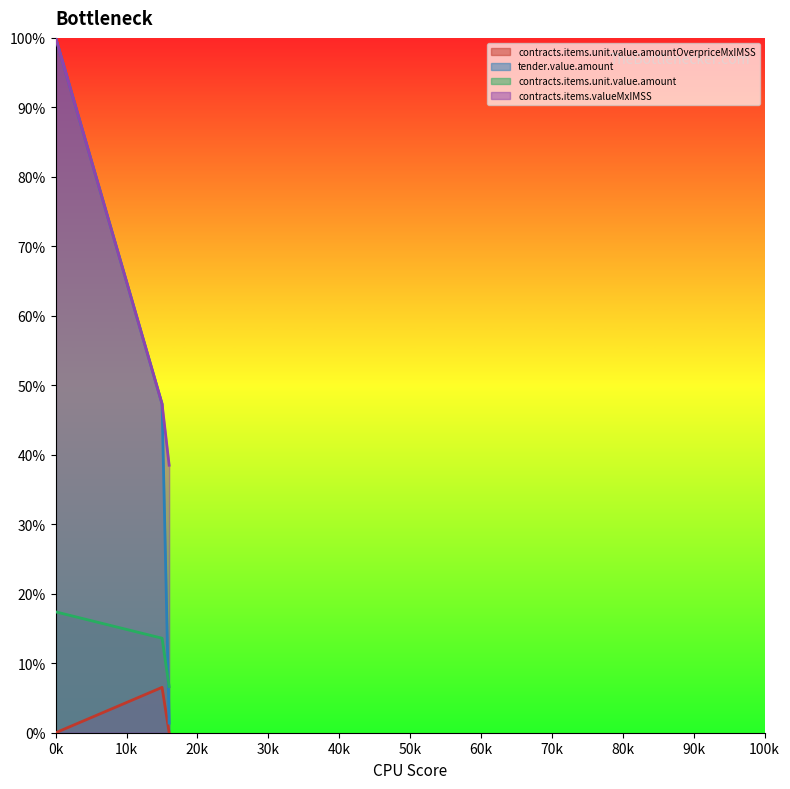

What are all the series names shown in the legend?

contracts.items.unit.value.amountOverpriceMxIMSS, tender.value.amount, contracts.items.unit.value.amount, contracts.items.valueMxIMSS